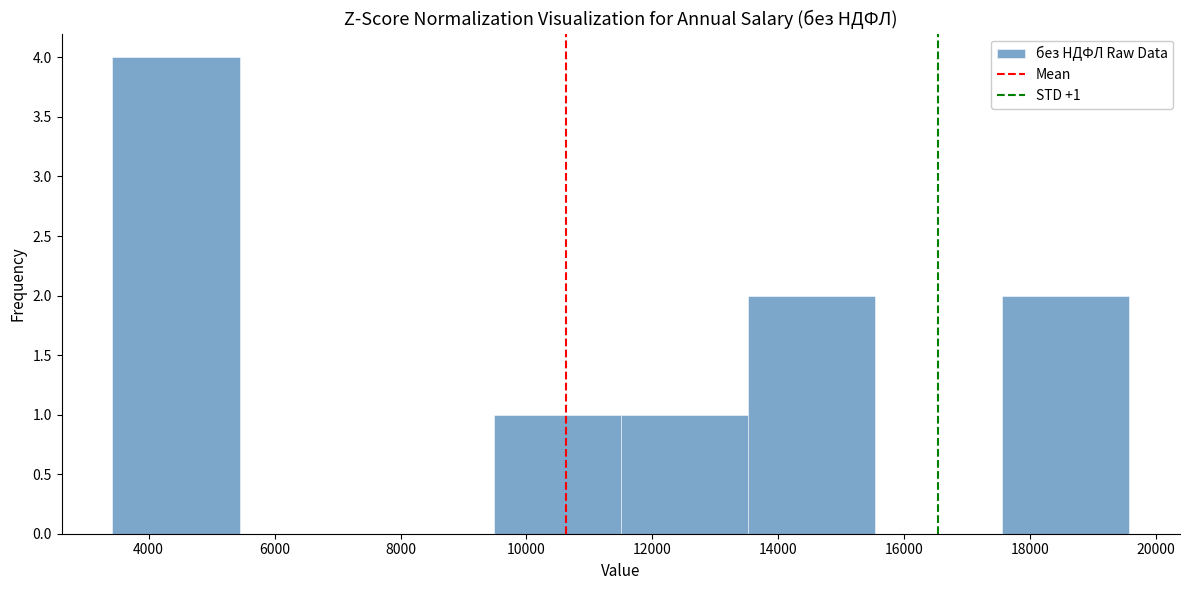

Which range on the x-axis has the tallest bar?

3400 to 5400